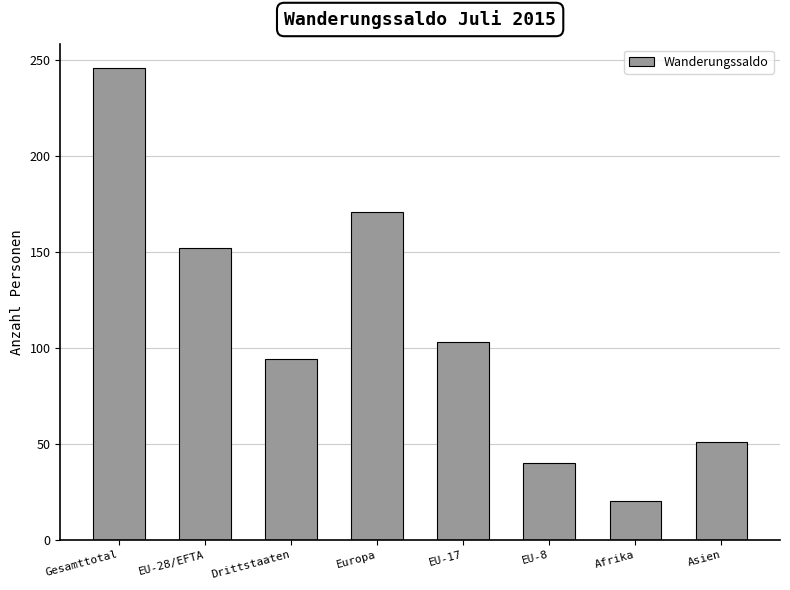

What is the label of the 7th bar from the left?

Afrika